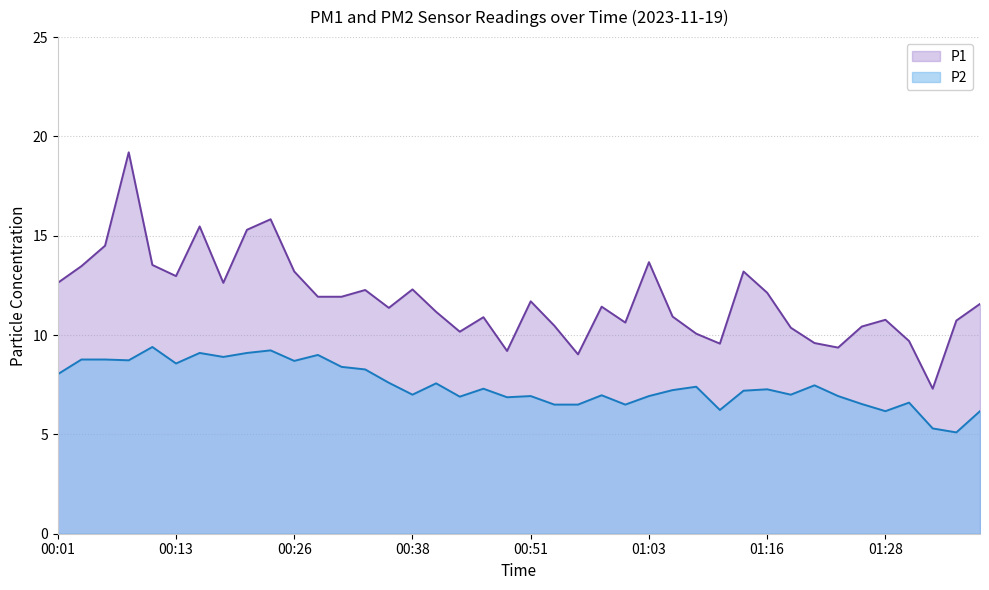

Which series has the largest range (max minus min)?

P1